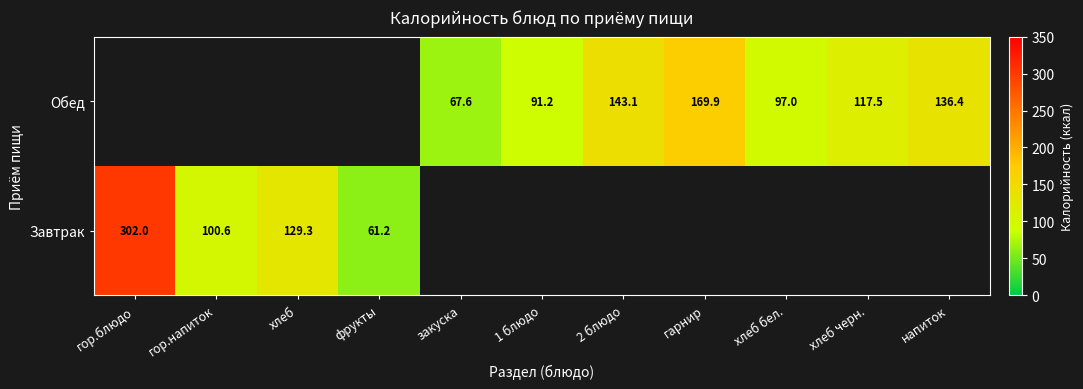

At how many categories does at least one series exceed 164?

2